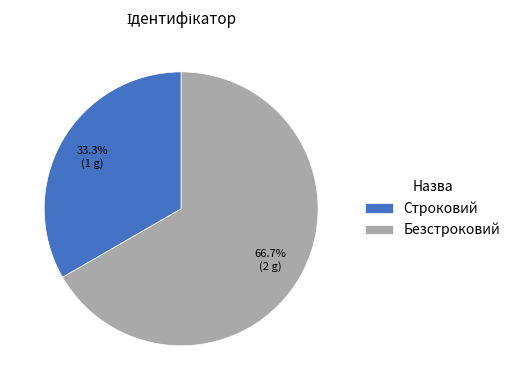

Which slice is the largest?

Безстроковий